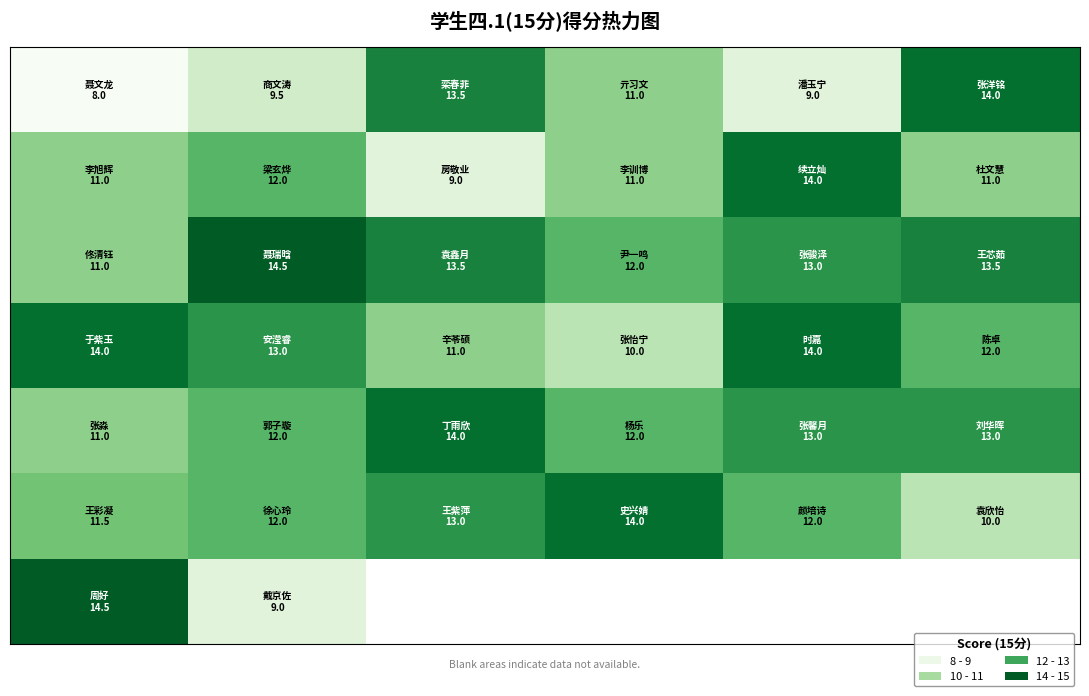

Which has a higher value, 5 or 2?

5